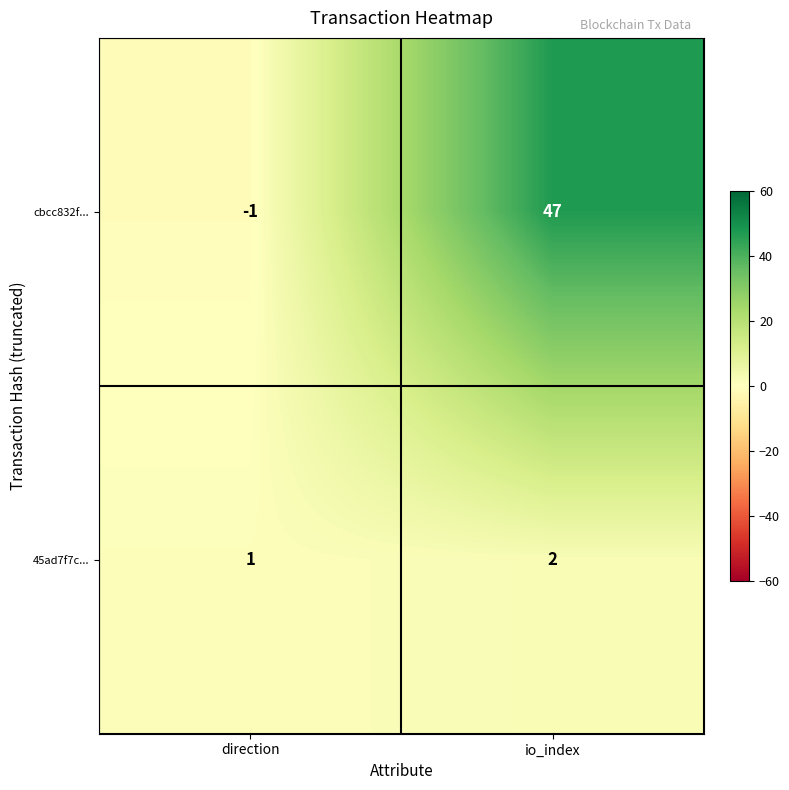

Which label corresponds to the smallest value in the chart?

direction